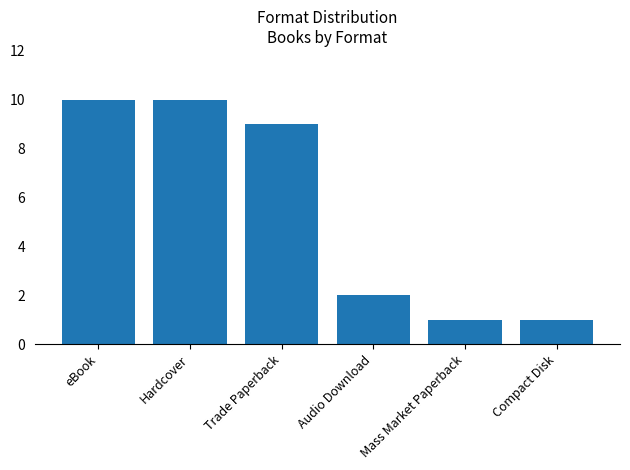

At which label does the data first exceed 9?

eBook